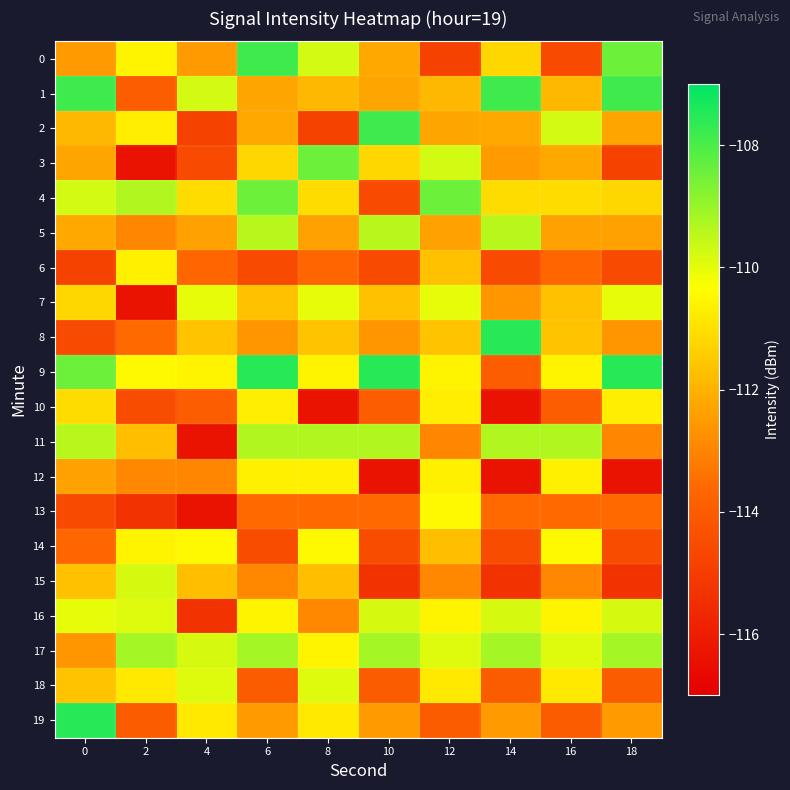

What is the smallest value displayed?

-116.4